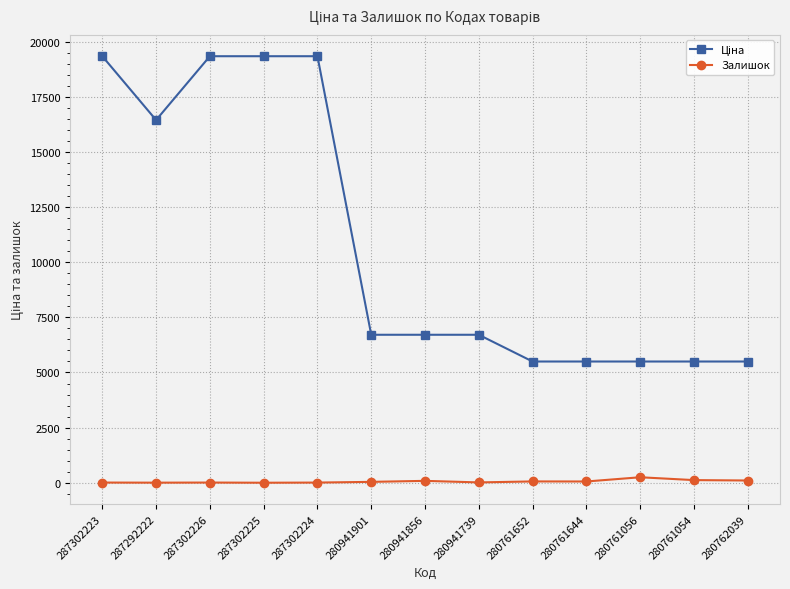

At how many categories does at least one series exceed 18858?

4